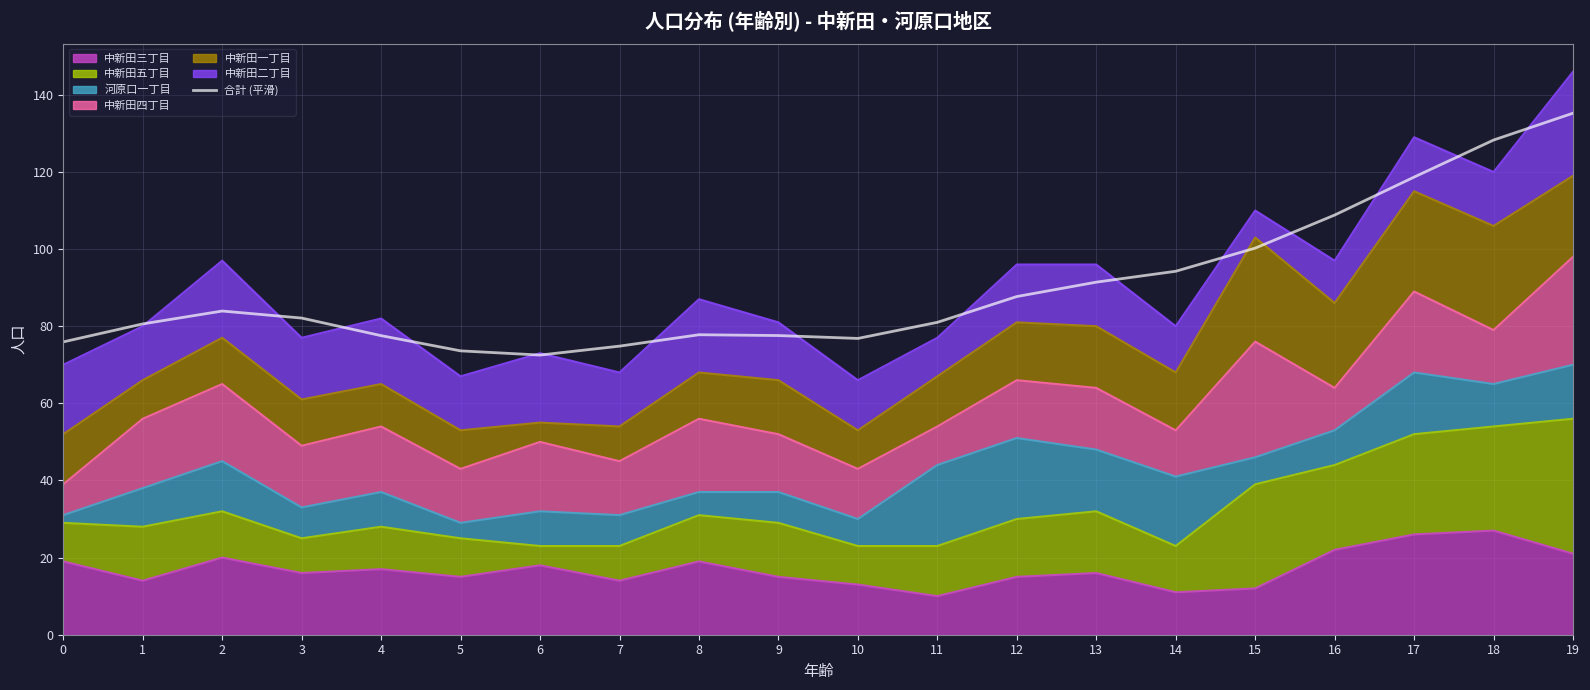

What is the difference between the values at 16 and 0?

32.9